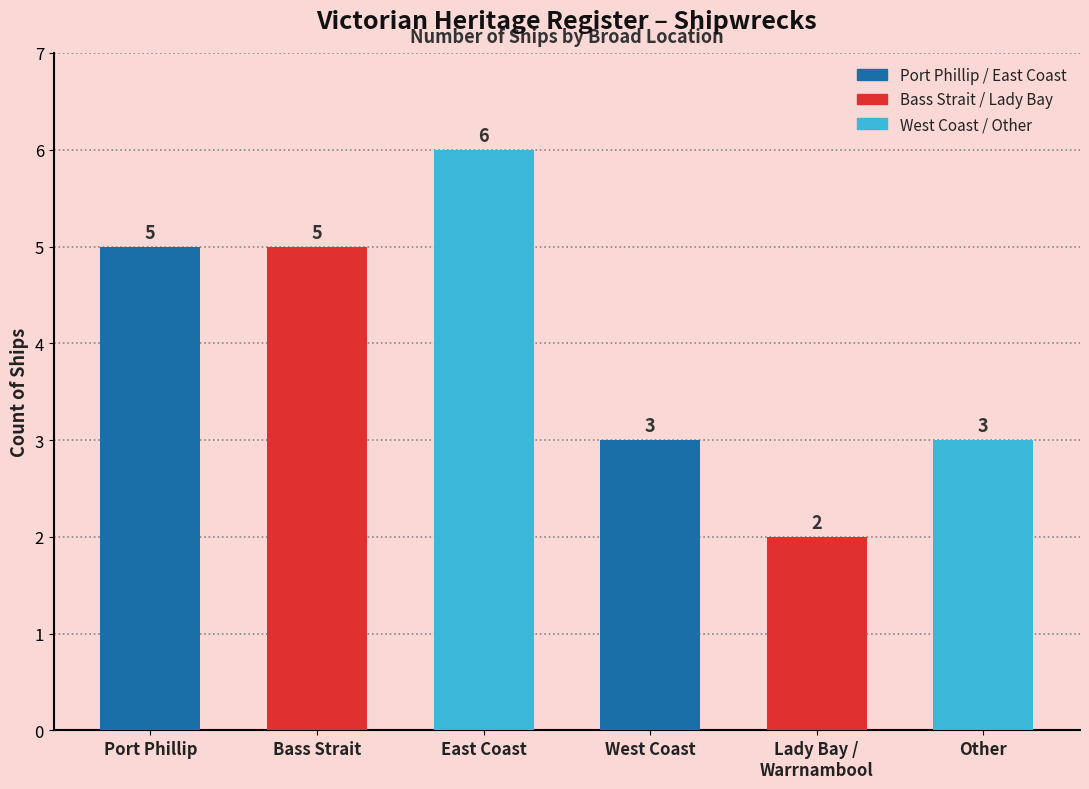

Which category has the highest value across all series?

East Coast